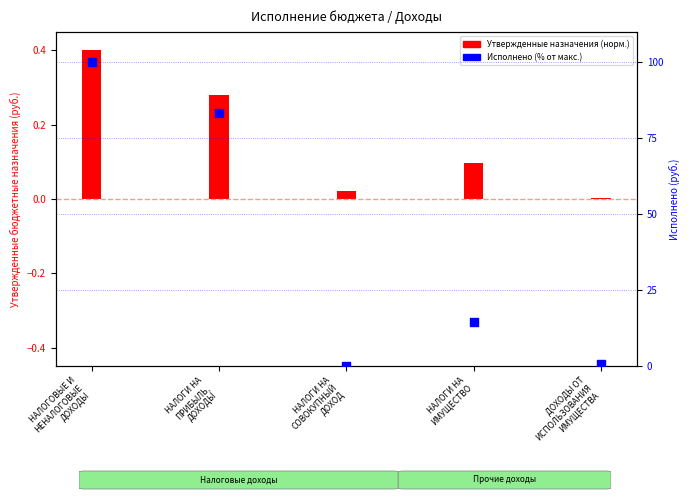

What is the change in value from НАЛОГИ НА
СОВОКУПНЫЙ
ДОХОД to ДОХОДЫ ОТ
ИСПОЛЬЗОВАНИЯ
ИМУЩЕСТВА?

+0.7